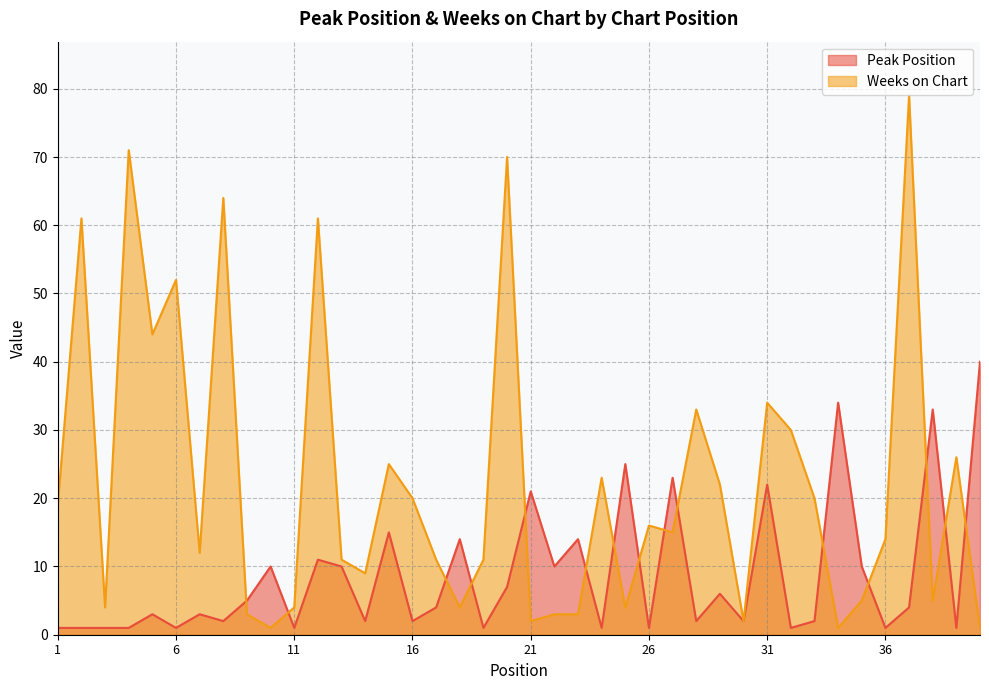

What is the sum of all Weeks on Chart values?

895